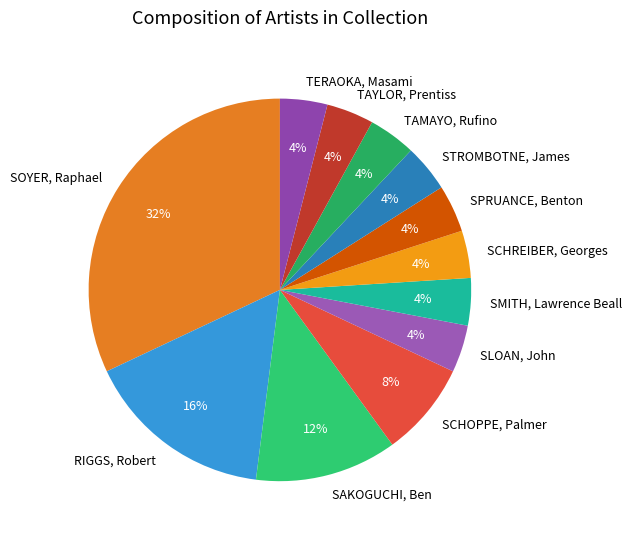

To the nearest percent, what is the combined percentage of STROMBOTNE, James and SCHREIBER, Georges?

8%